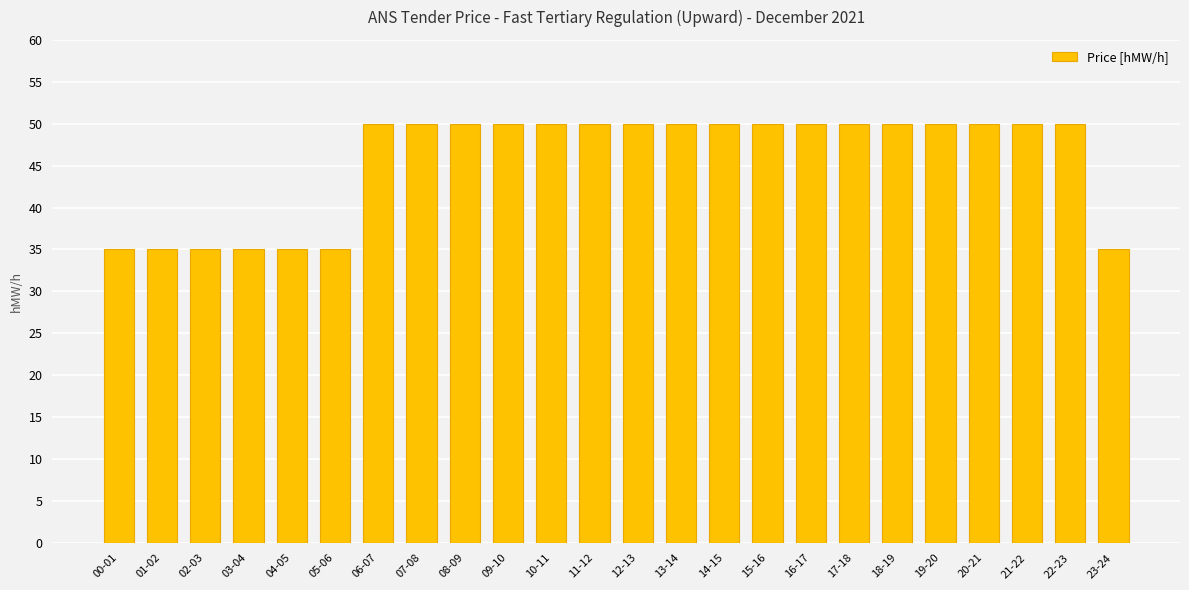

The value at 17-18 is 50. True or false?

True